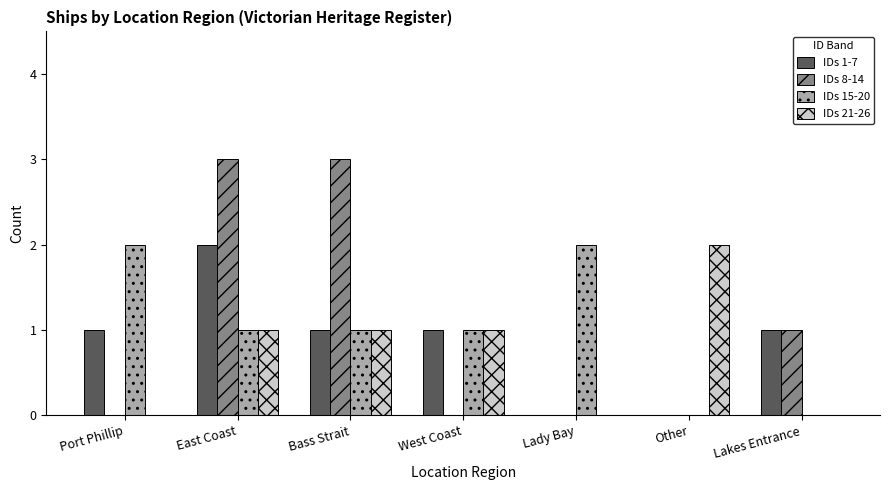

At which category is the sum across all series the highest?

East Coast